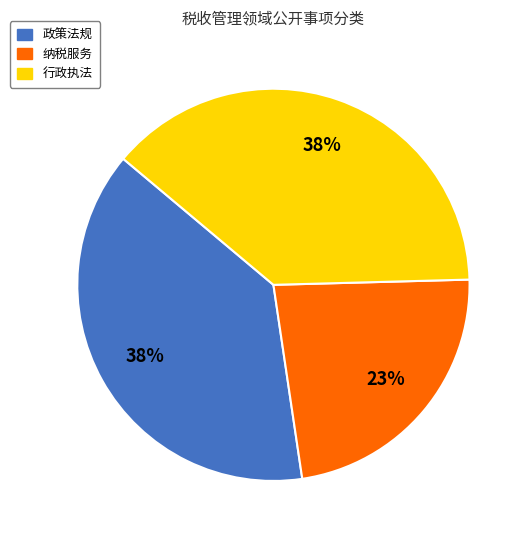

Count the number of slices in the pie.

3